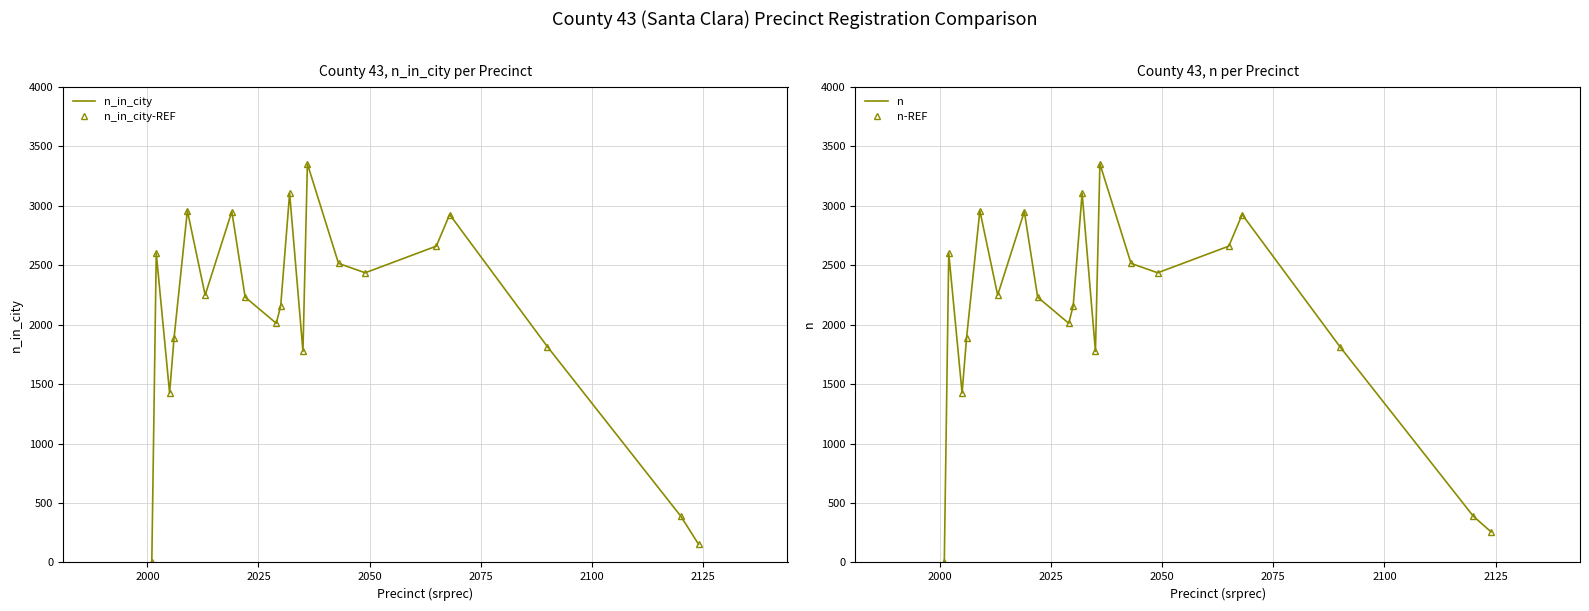

How many lines are shown in the chart?

4